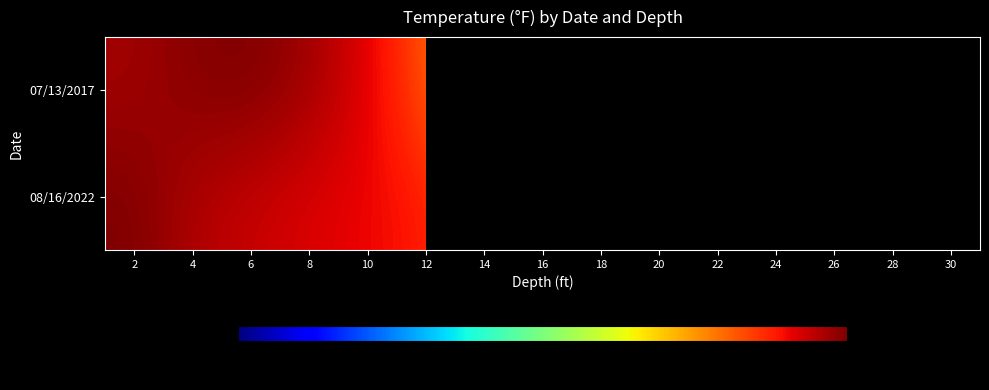

What is the difference between the maximum and minimum values in the 07/13/2017 series?

7.4